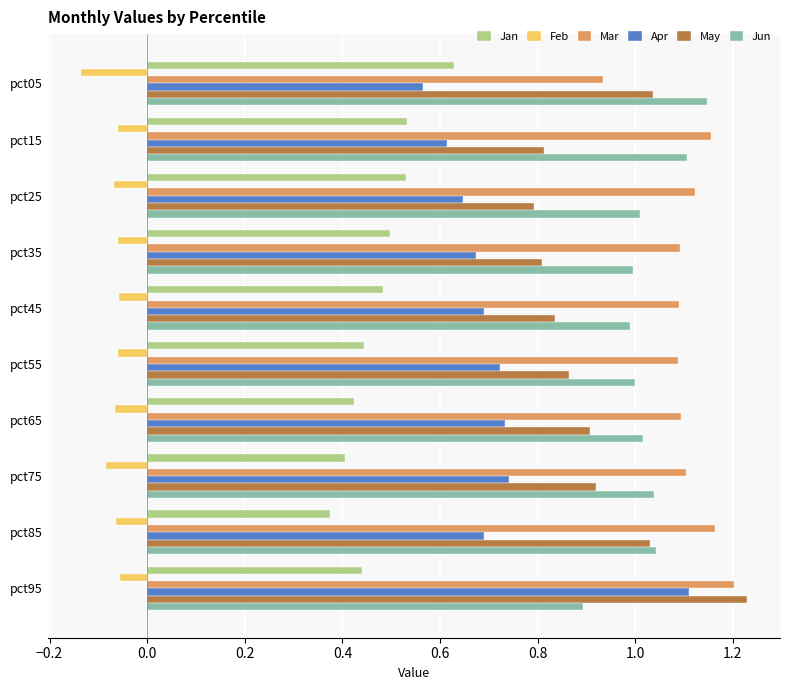

Rank the series at pct05 from lowest to highest value.

Feb, Apr, Jan, Mar, May, Jun